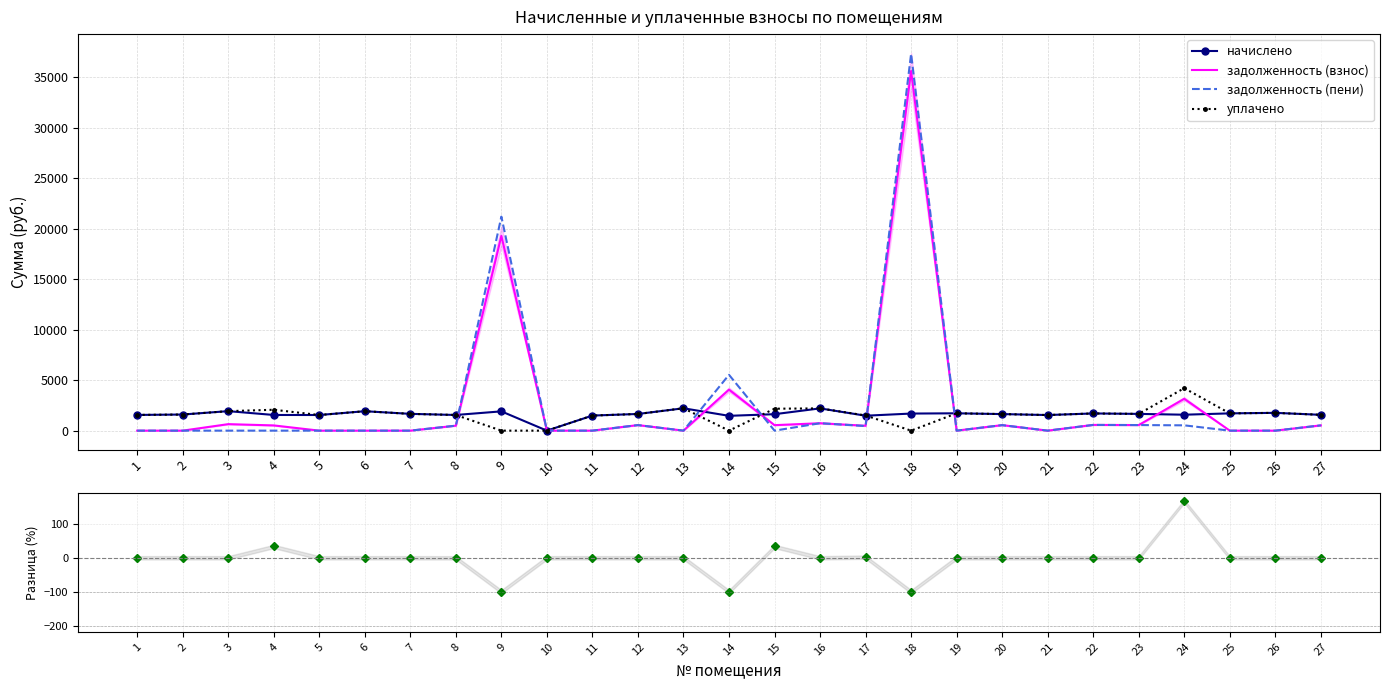

Which label corresponds to the smallest value in the chart?

9